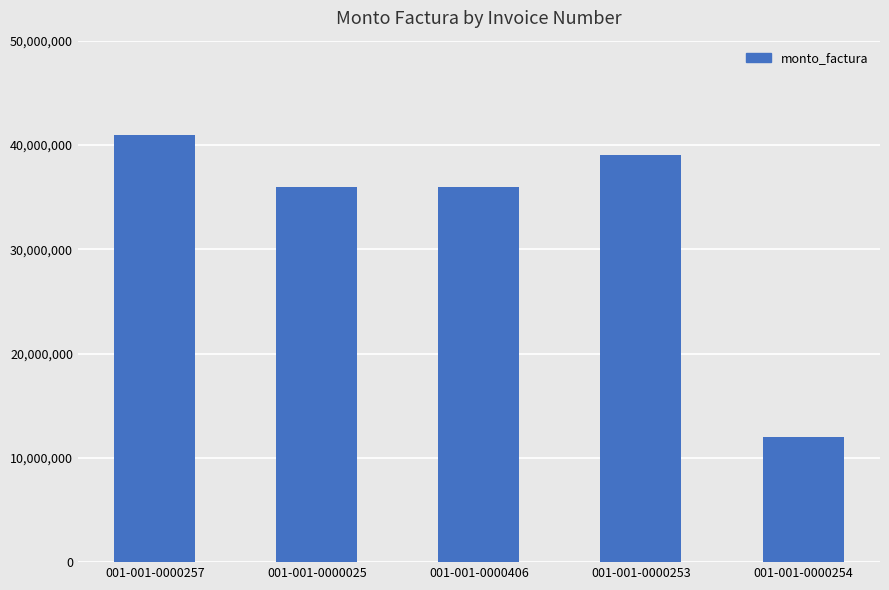

What is the change in value from 001-001-0000406 to 001-001-0000254?

-24000000